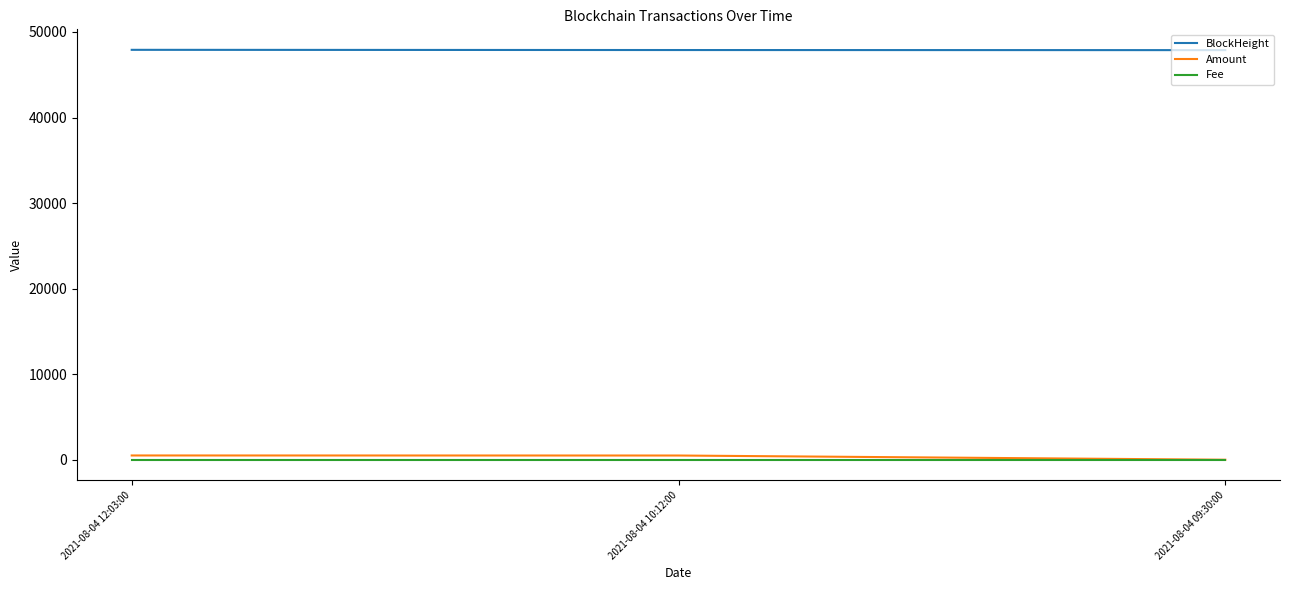

Which series has the largest total across all categories?

BlockHeight